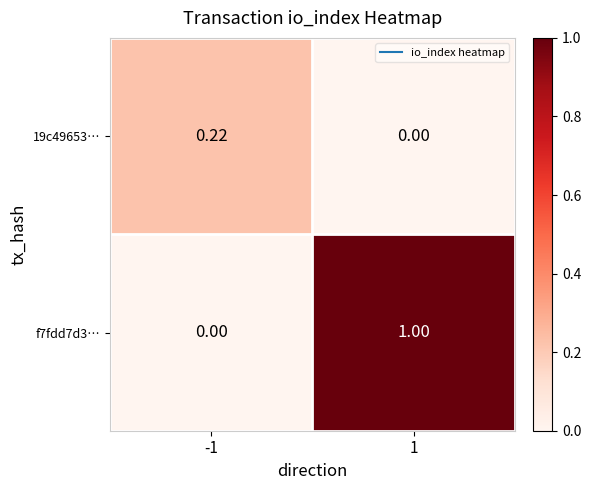

How many distinct data groups are displayed?

2